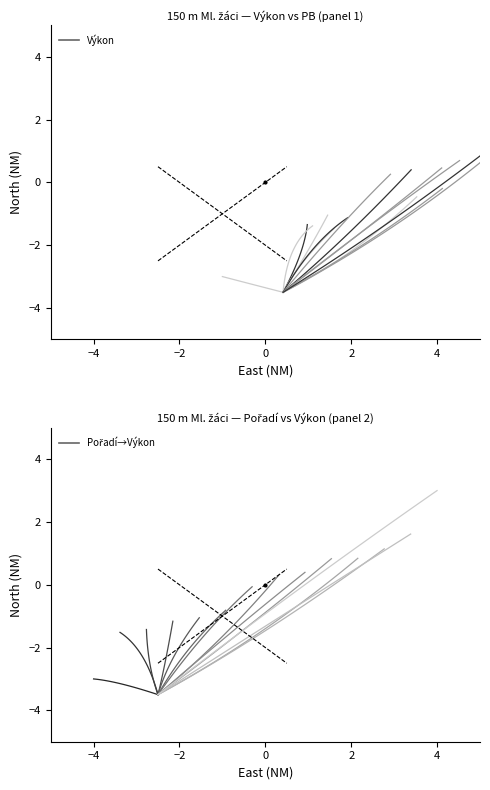

How many categories are shown in the chart?

14